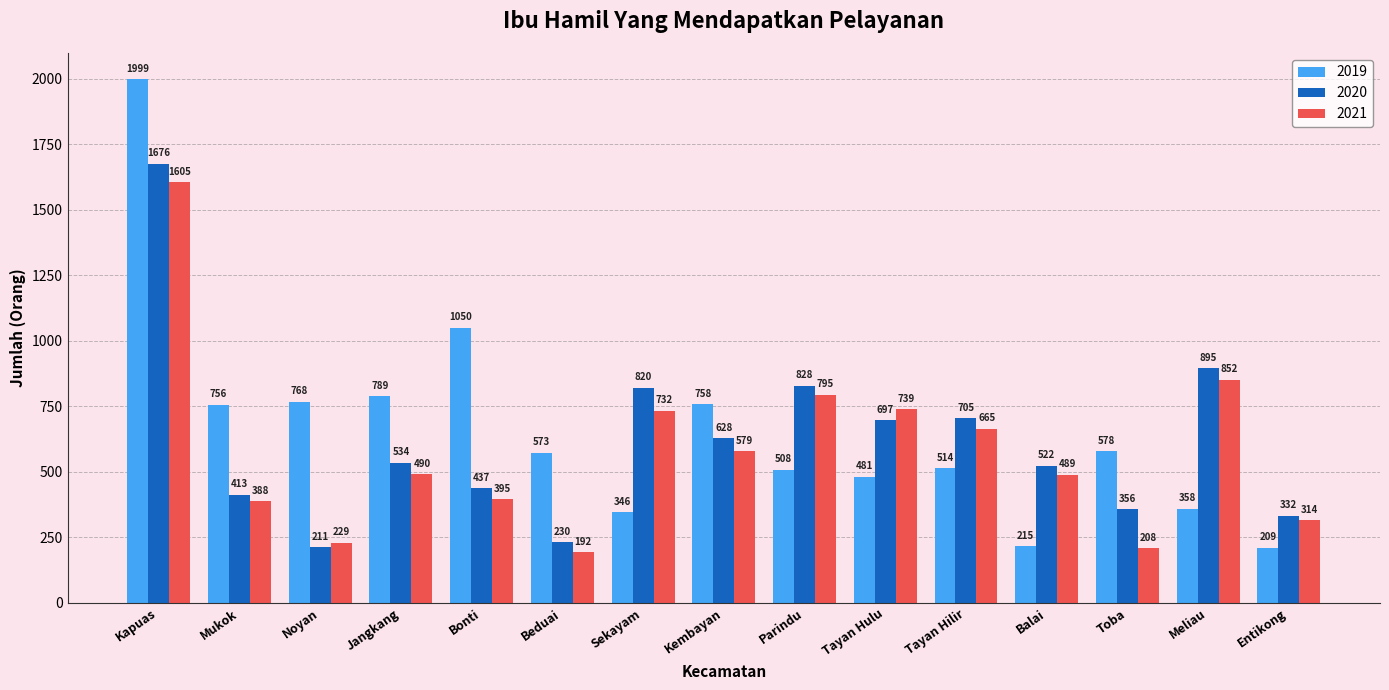

What is the label of the 13th bar from the left?

Toba